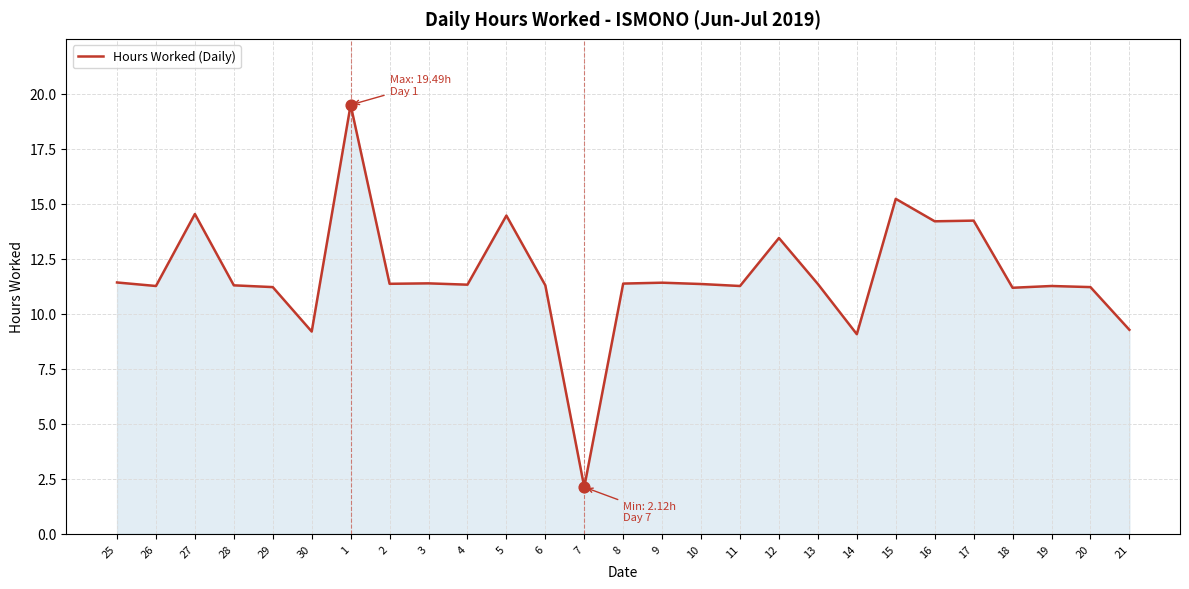

What is the ratio of the value at 1 to the value at 29?

1.7